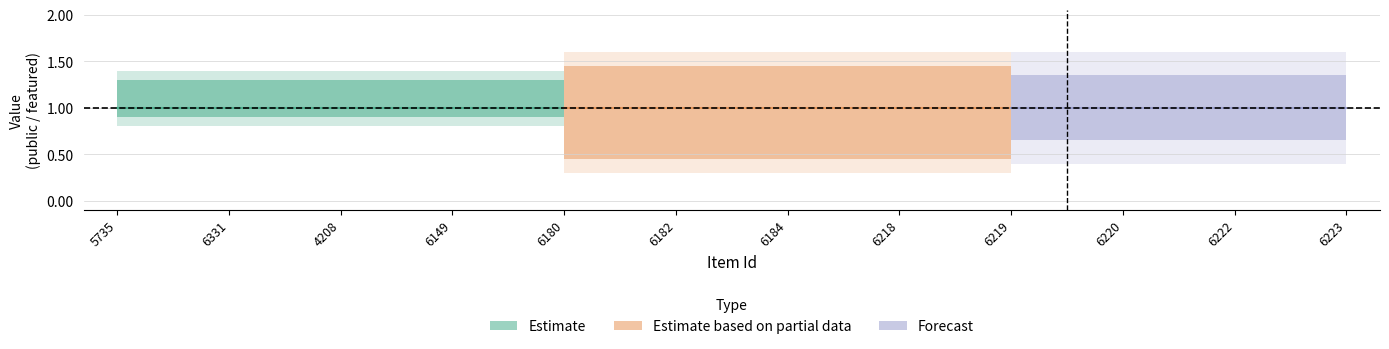

At how many categories does at least one series exceed 0?

12